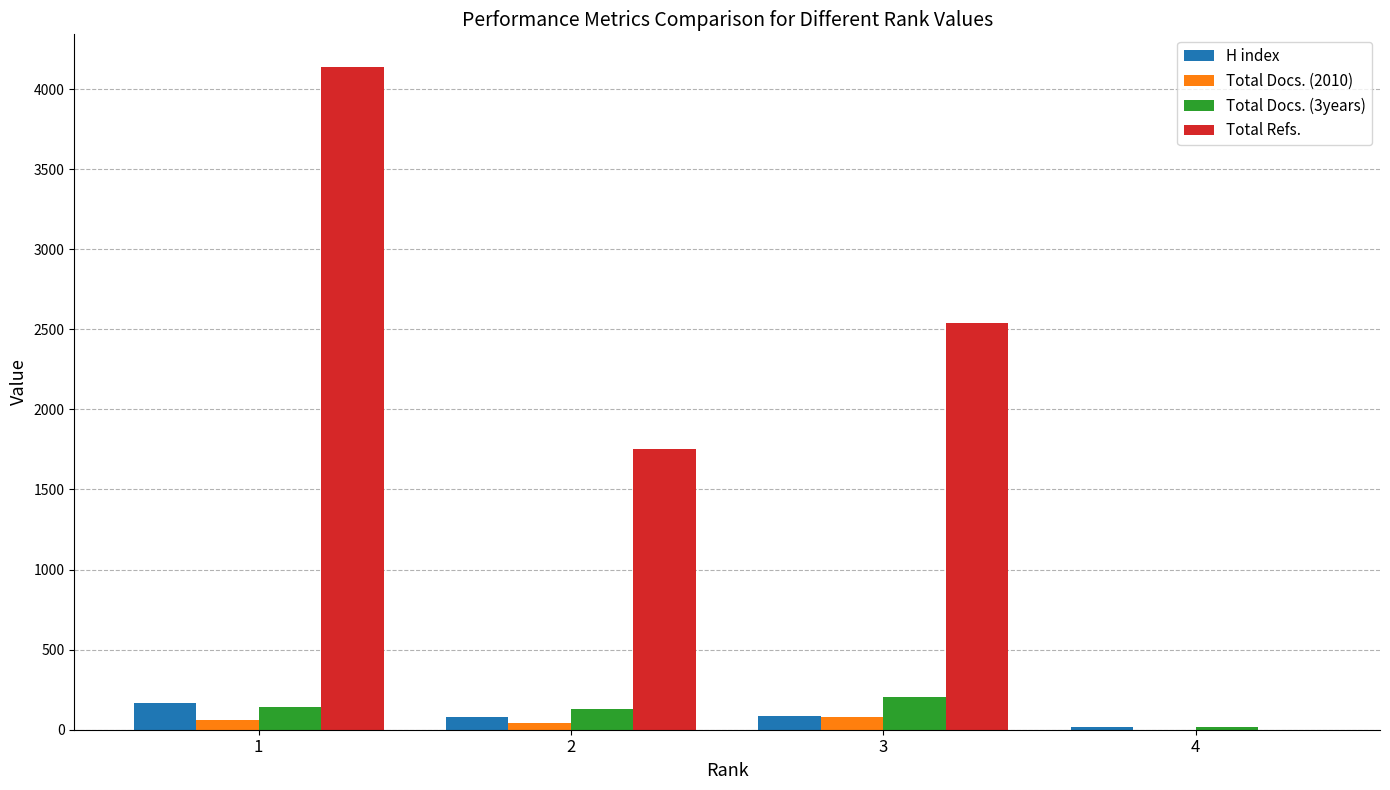

Between 1 and 4, which series saw the biggest shift?

Total Refs.